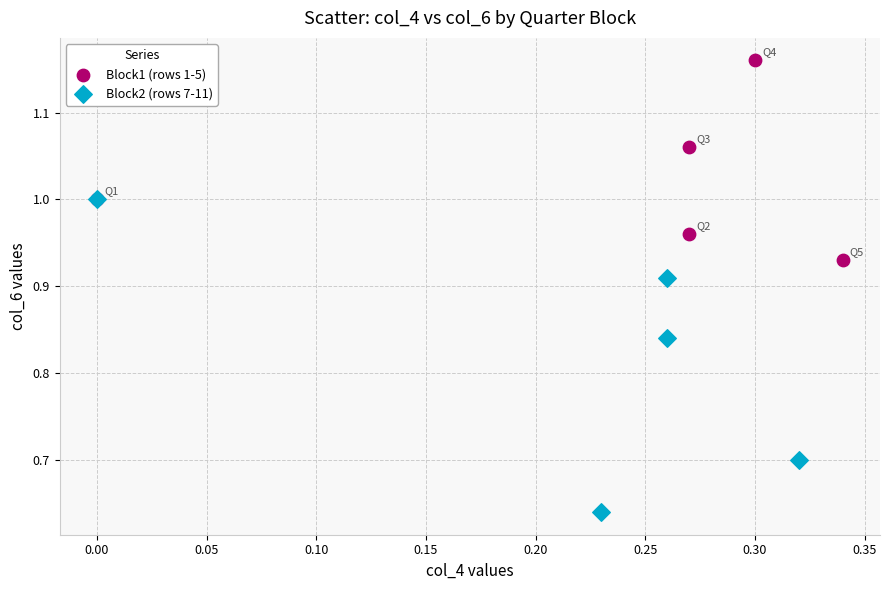

Which series has the widest spread of Y values?

Block2 (rows 7-11)